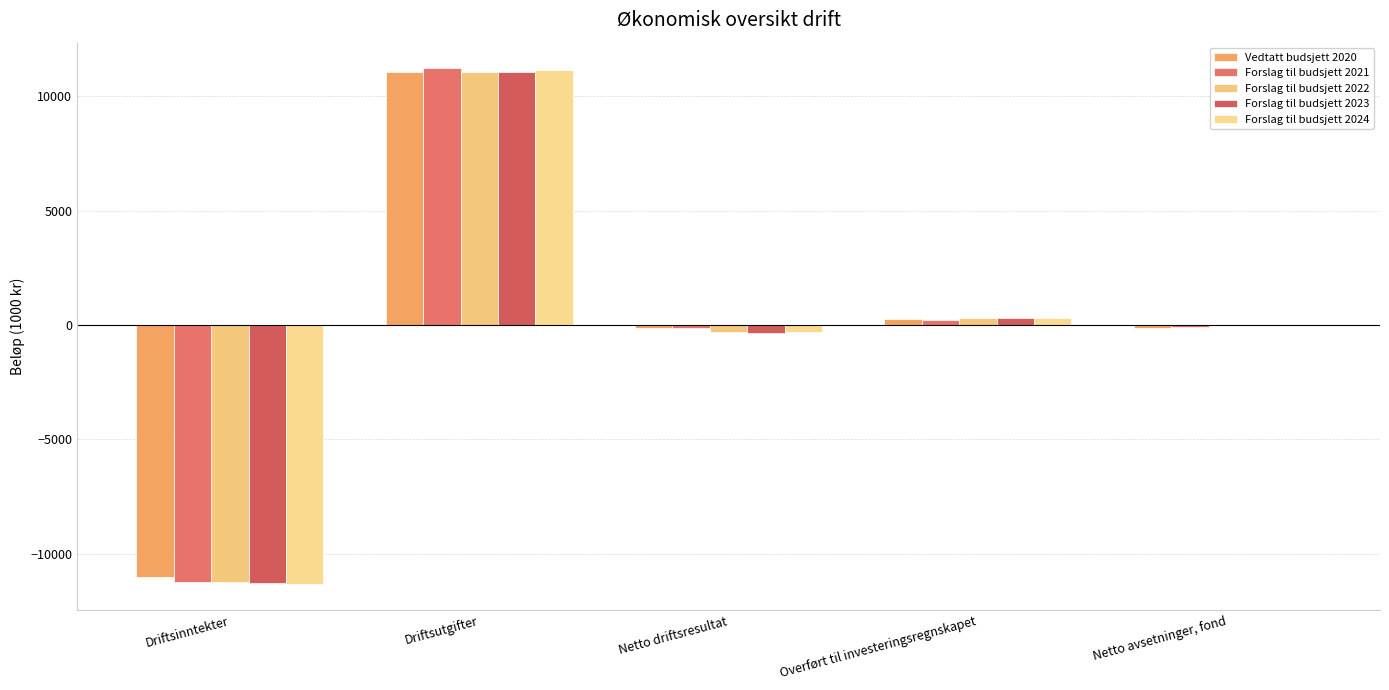

What is the difference between the highest and lowest values at Netto avsetninger, fond?

161.8